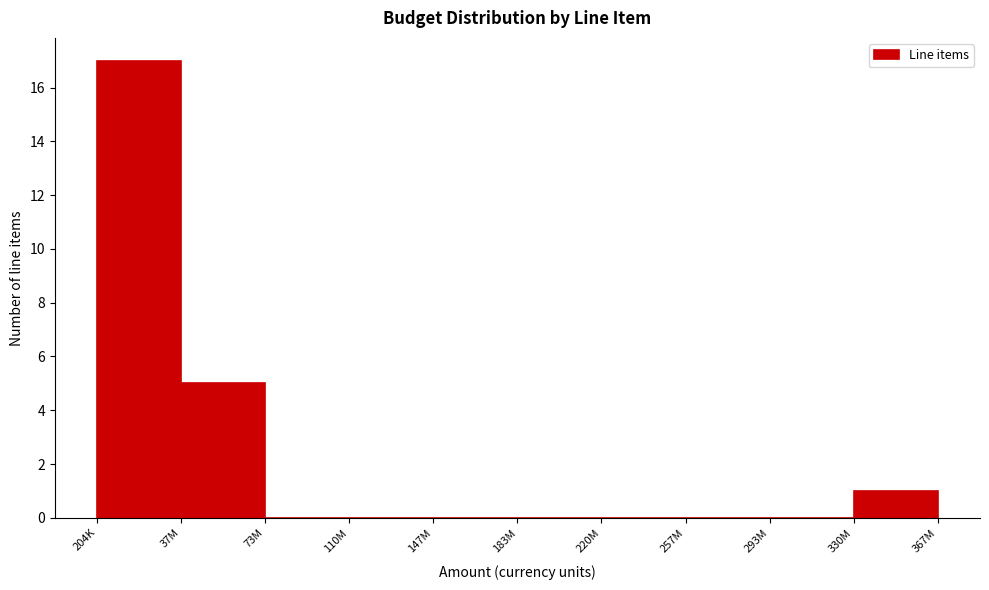

Reading left to right, what are all the values shown in this chart?

204K=17	37M=5	73M=0	110M=0	147M=0	183M=0	220M=0	257M=0	293M=0	330M=1